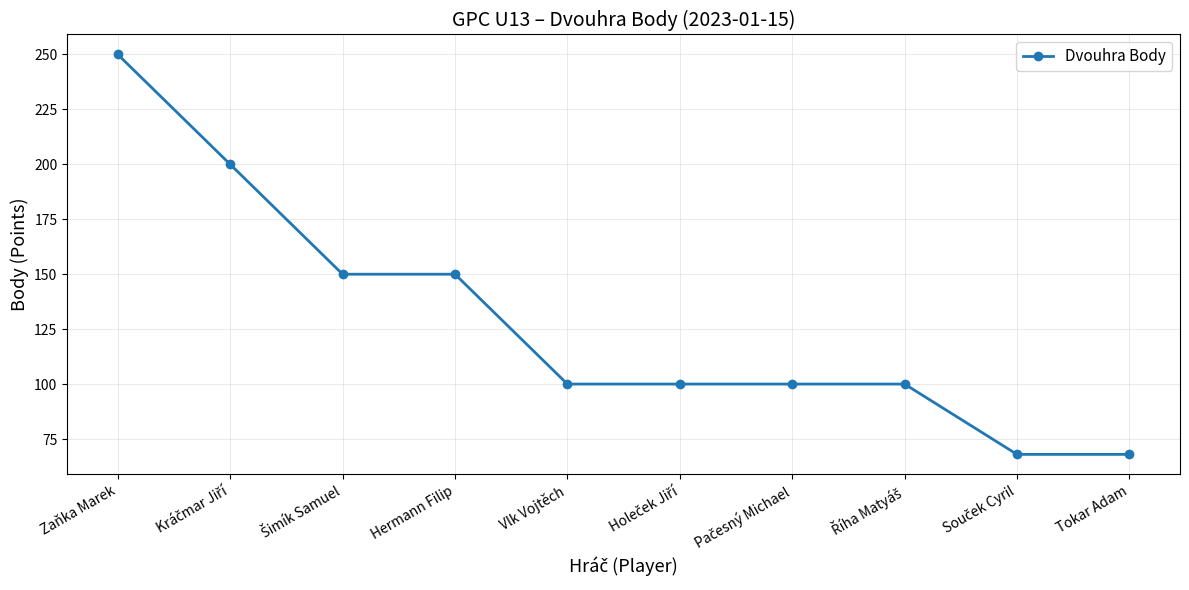

The value at Vlk Vojtěch is 100. True or false?

True